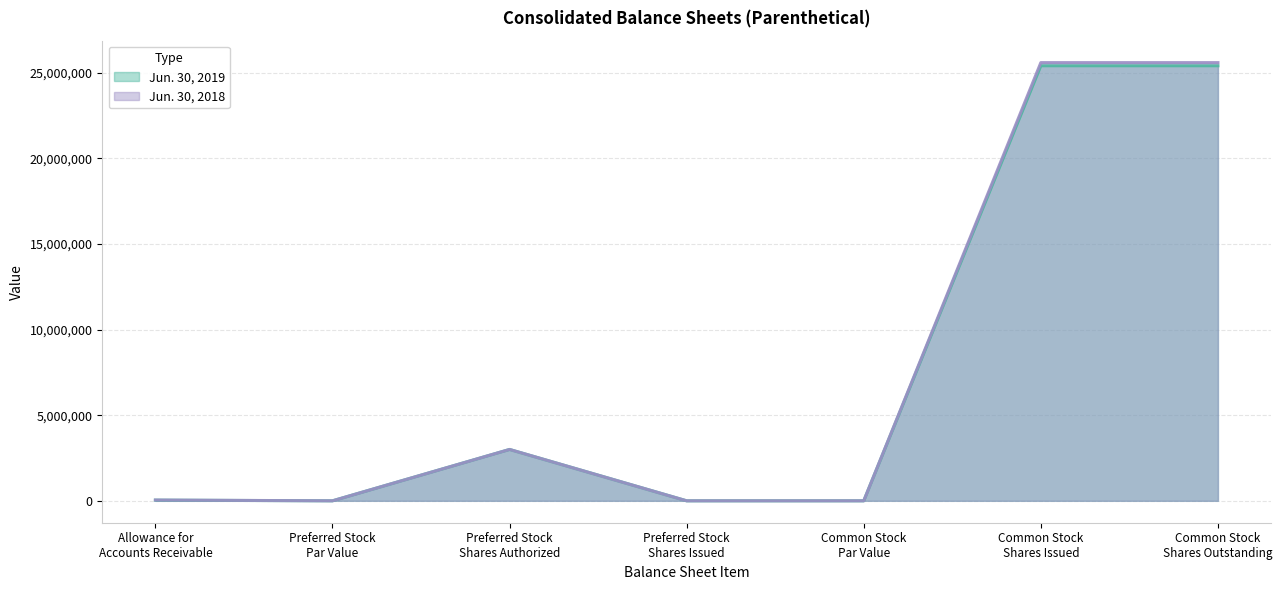

At Allowance for
Accounts Receivable, list the series in order from largest to smallest.

Jun. 30, 2018, Jun. 30, 2019